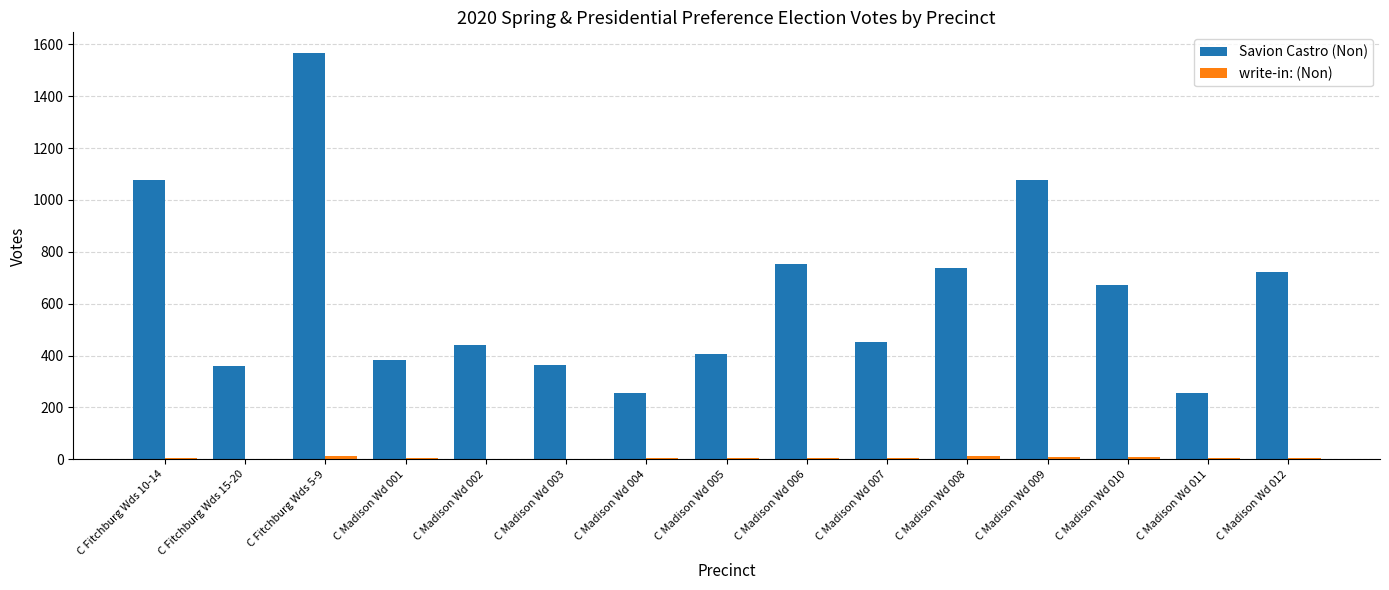

What is the greatest value displayed?

1568